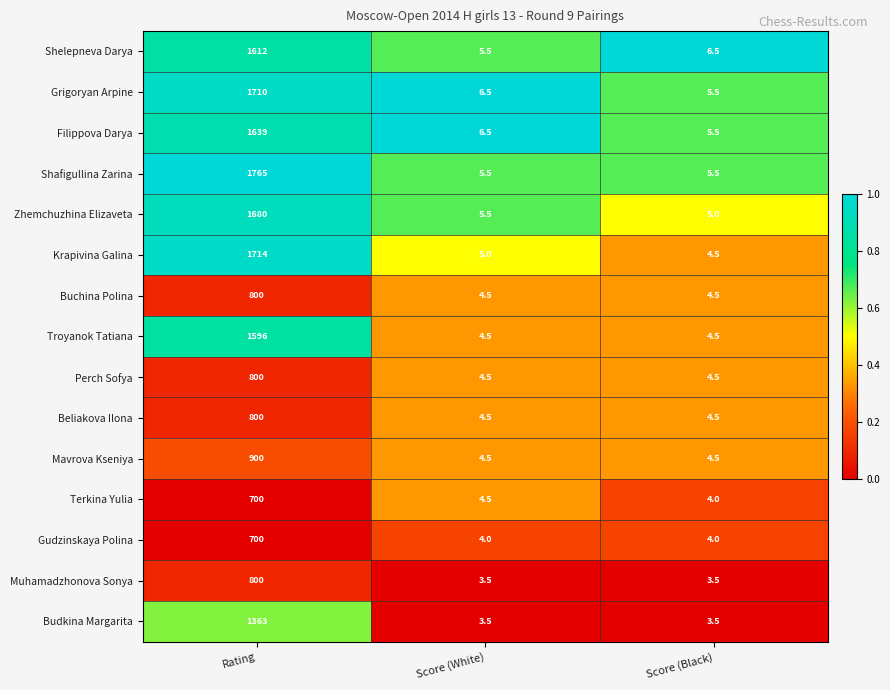

What is the difference between the highest and lowest values at Score (White)?

3.0